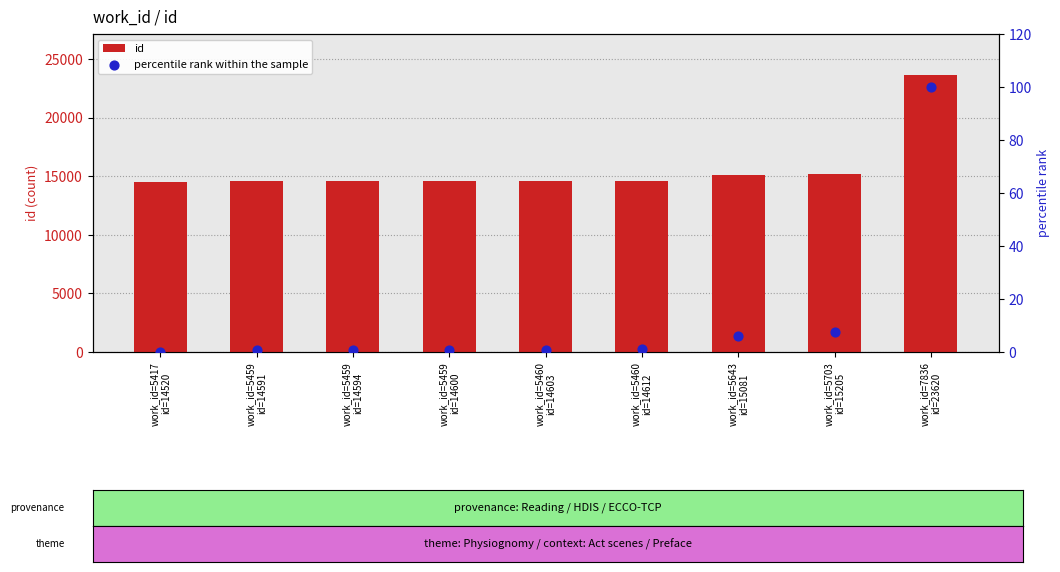

At which category is the sum across all series the highest?

work_id=7836
id=23620